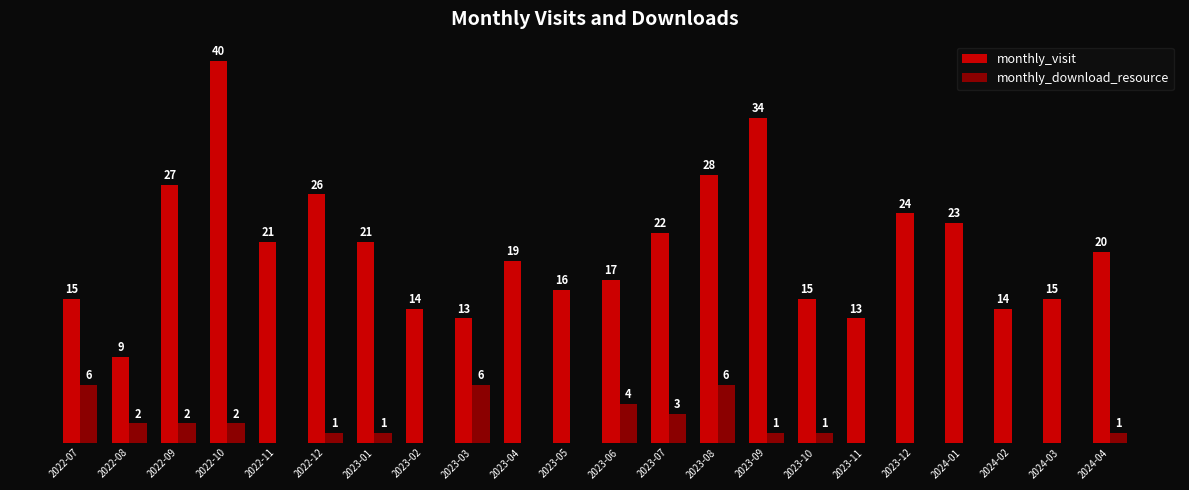

Which category has the highest value in the monthly_visit series?

2022-10